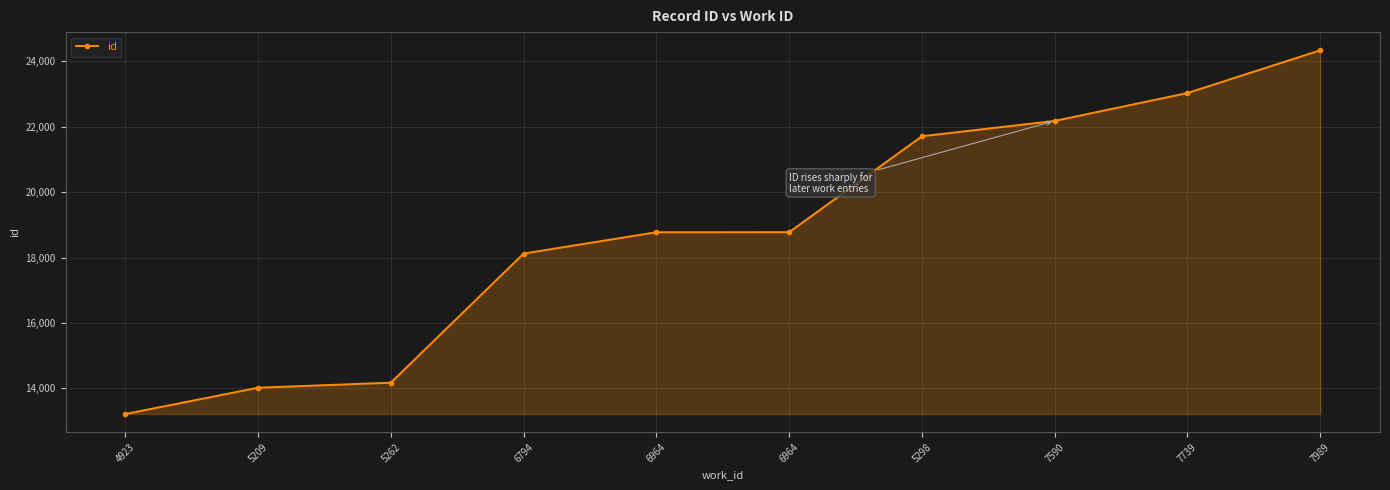

Rank the categories by value from lowest to highest.

4923, 5209, 5262, 6794, 6964, 6964, 5298, 7590, 7739, 7989